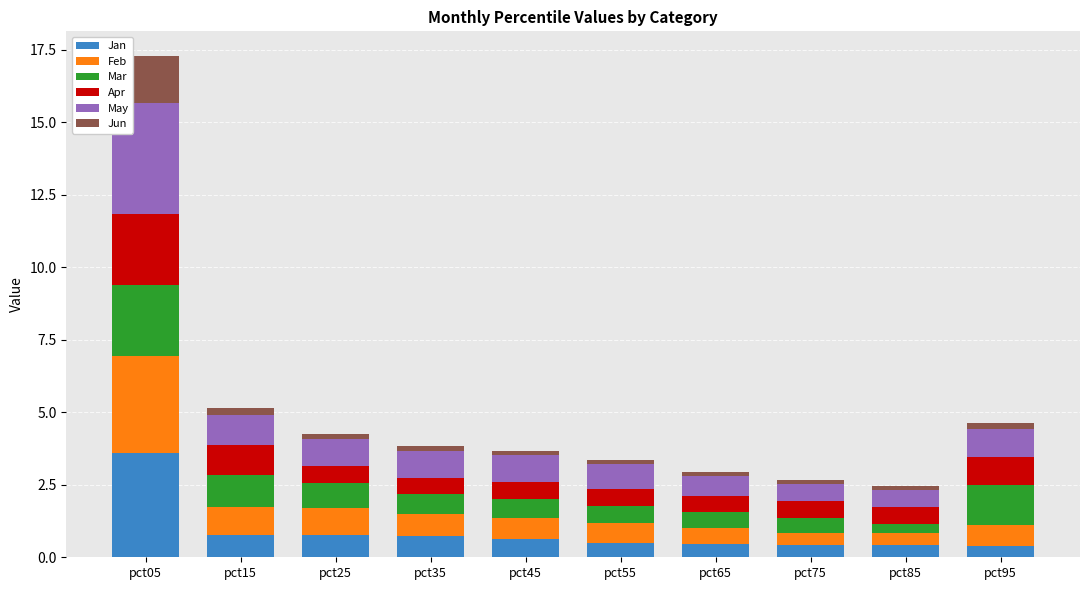

The Jan series shows 0.6 at pct45. True or false?

True